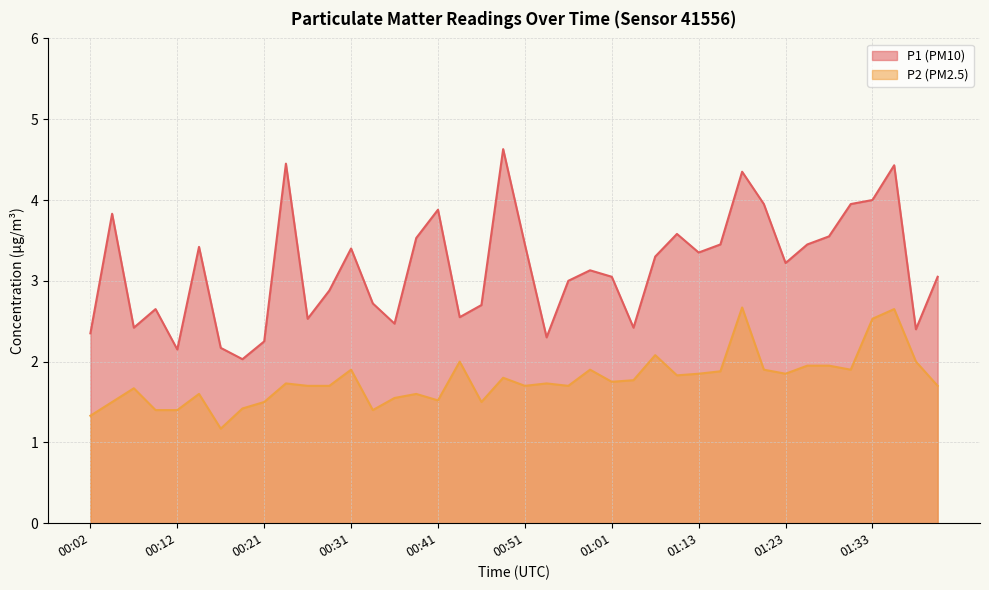

Between 00:07 and 01:11, which series saw the biggest shift?

P1